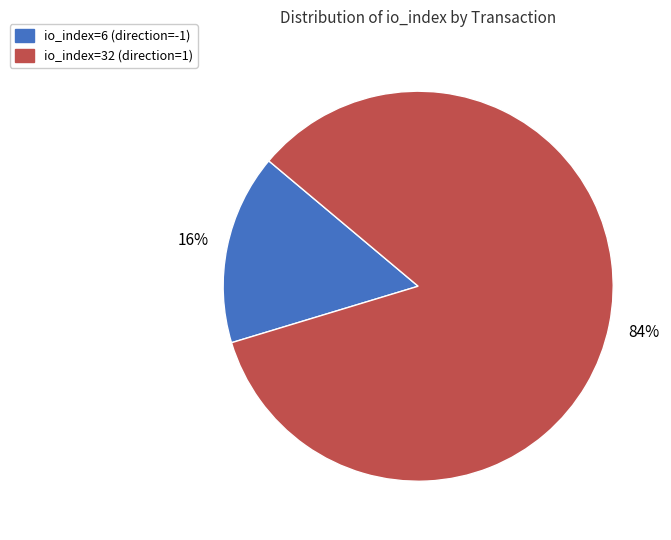

Rank the categories by value from highest to lowest.

io_index=32 (direction=1), io_index=6 (direction=-1)